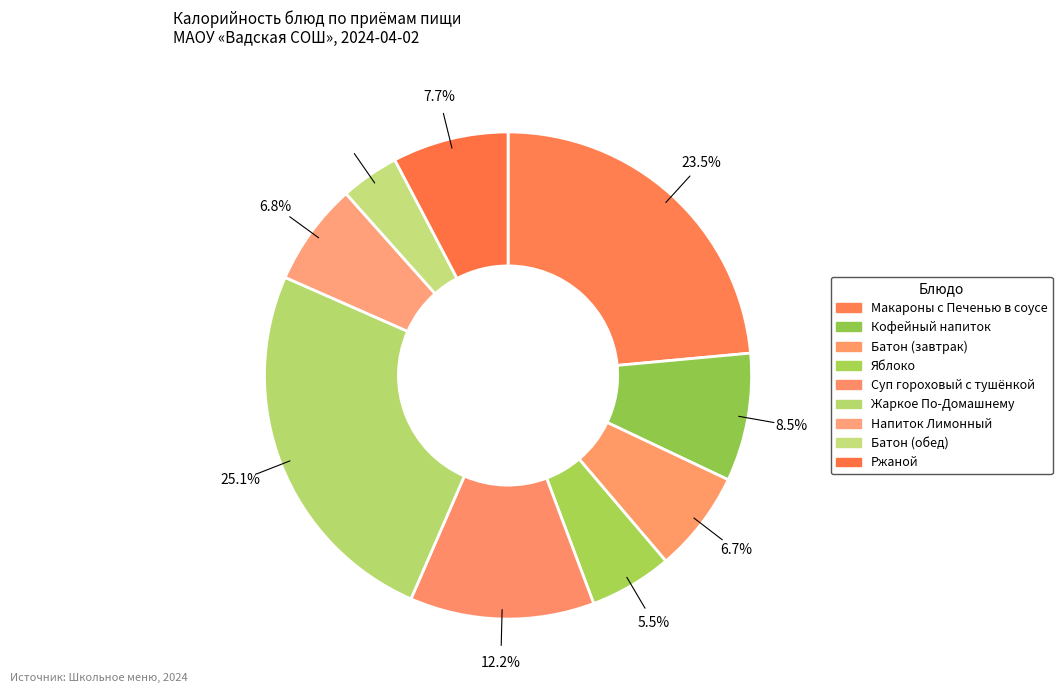

True or false: Яблоко accounts for 20% of the total.

False